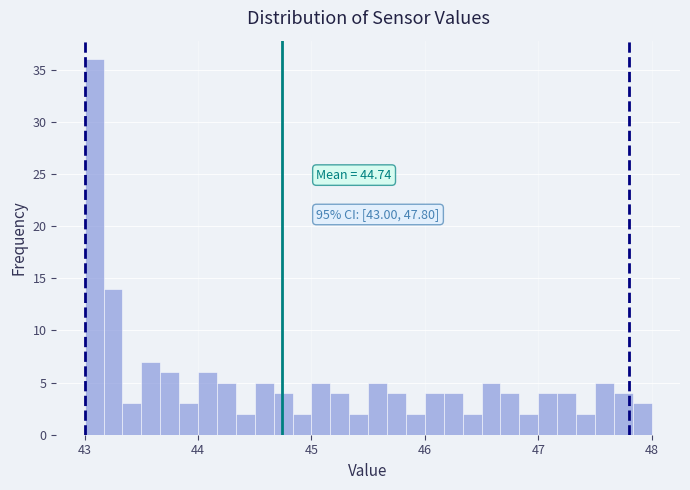

Read against the x-axis, roughly where is the centre of the tallest bar?

43.1